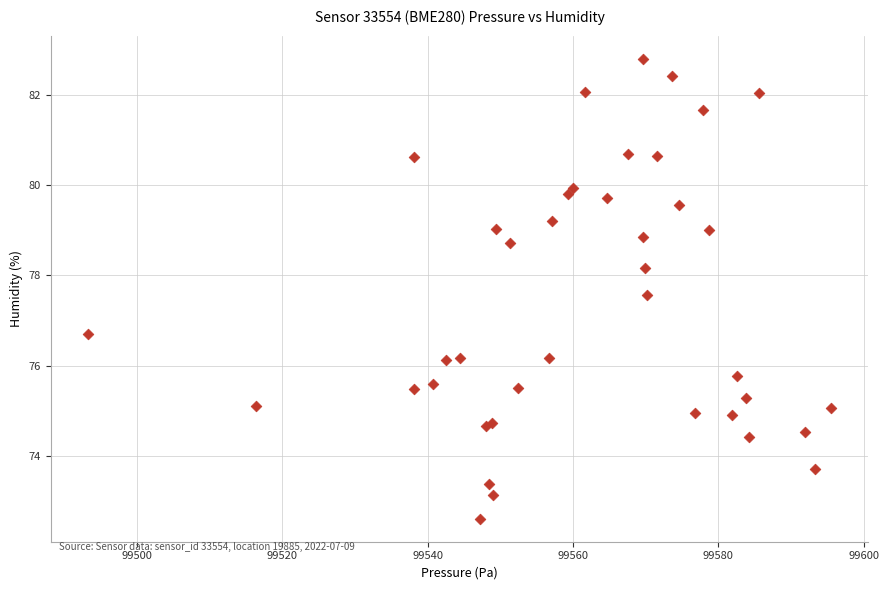

What Y value in the scatter plot is closest to 77?

76.7